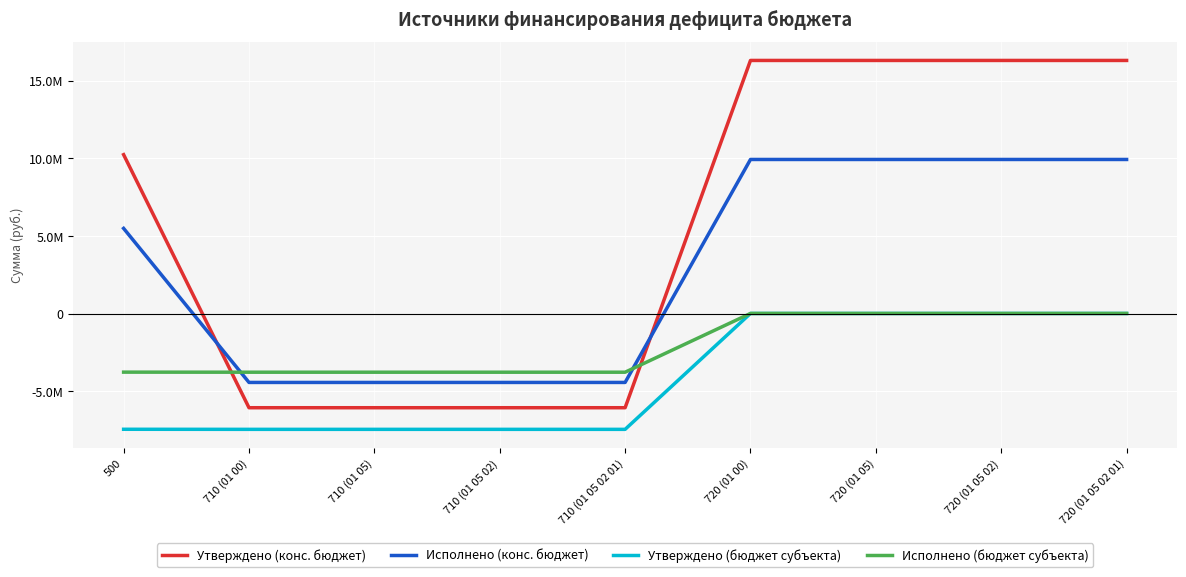

Reading left to right, list all the values displayed in this chart.

Утверждено (конс. бюджет): 10240800.0	-6072000.0	-6072000.0	-6072000.0	-6072000.0	16312800.0	16312800.0	16312800.0	16312800.0
Исполнено (конс. бюджет): 5487843.2	-4442086.8	-4442086.8	-4442086.8	-4442086.8	9929930.0	9929930.0	9929930.0	9929930.0
Утверждено (бюджет субъекта): -7461420.0	-7465800.0	-7465800.0	-7465800.0	-7465800.0	4380.0	4380.0	4380.0	4380.0
Исполнено (бюджет субъекта): -3778420.0	-3782800.0	-3782800.0	-3782800.0	-3782800.0	4380.0	4380.0	4380.0	4380.0